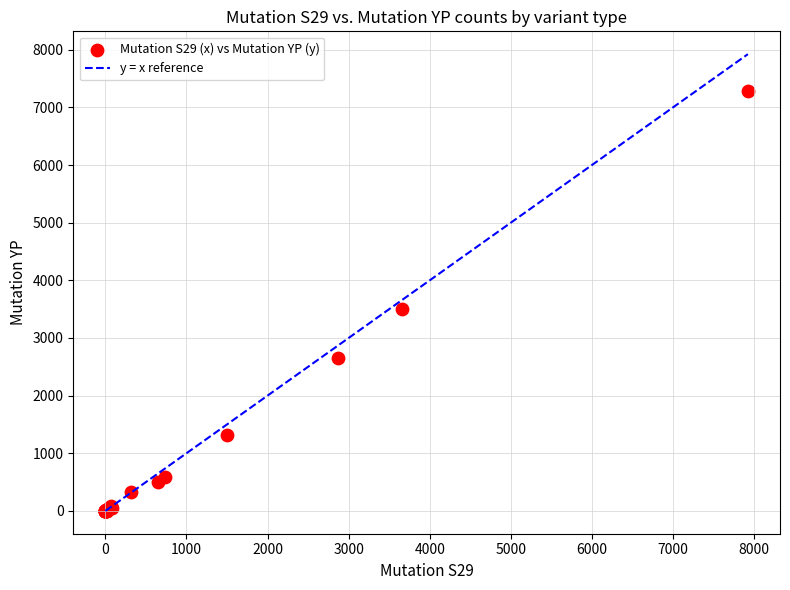

What Y value in the scatter plot is closest to 3640?

3502